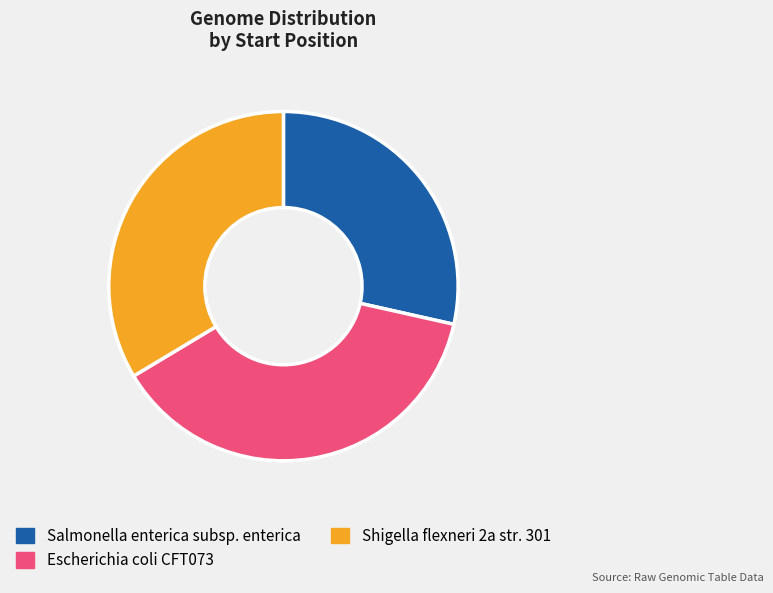

Which has a higher value, Shigella flexneri 2a str. 301 or Salmonella enterica subsp. enterica?

Shigella flexneri 2a str. 301